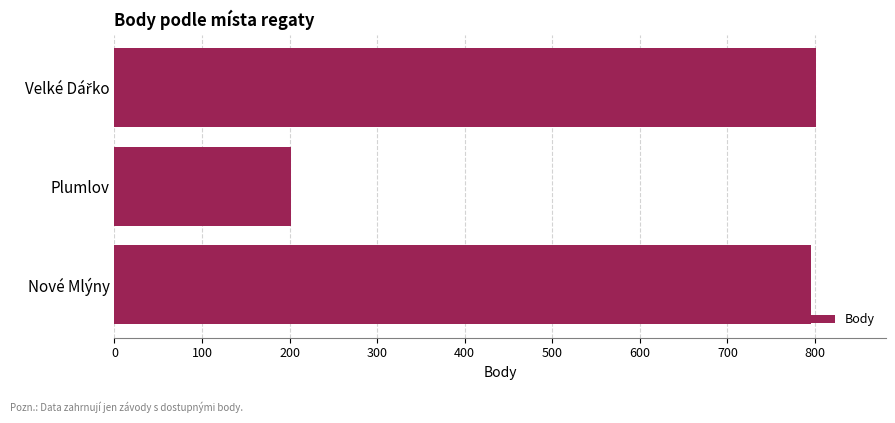

True or false: the data shows 202 at Plumlov.

True